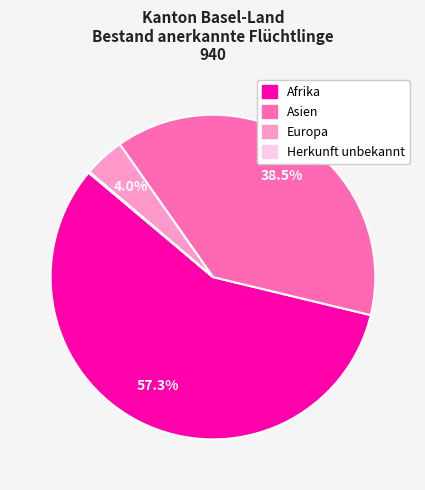

Between Europa and Asien, which is larger?

Asien